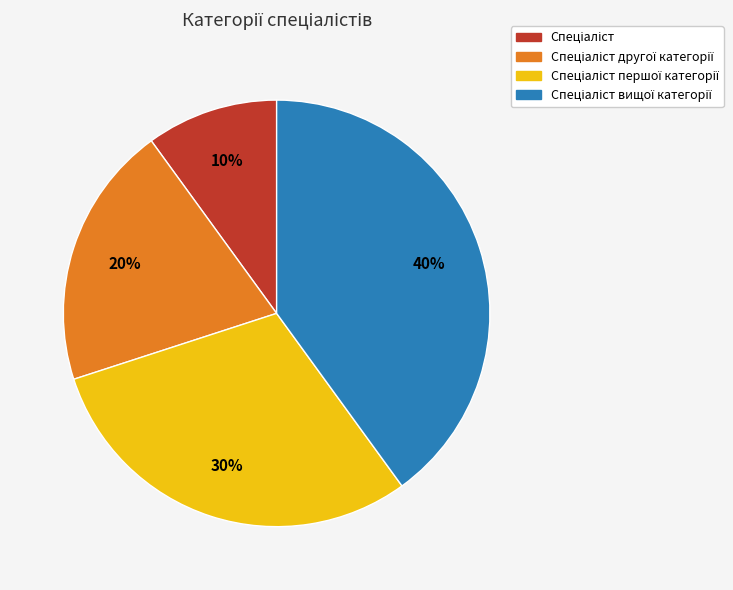

Count the number of slices in the pie.

4